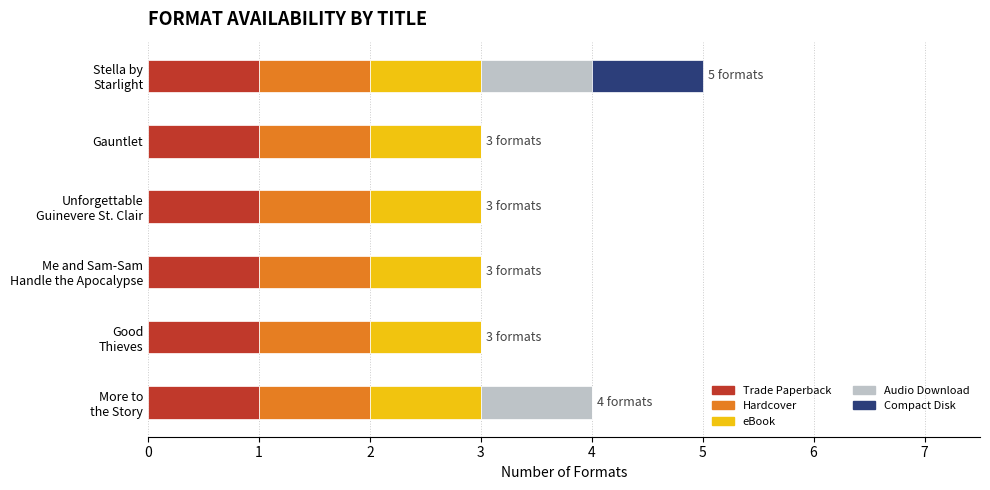

What is the total value across all series at Gauntlet?

3